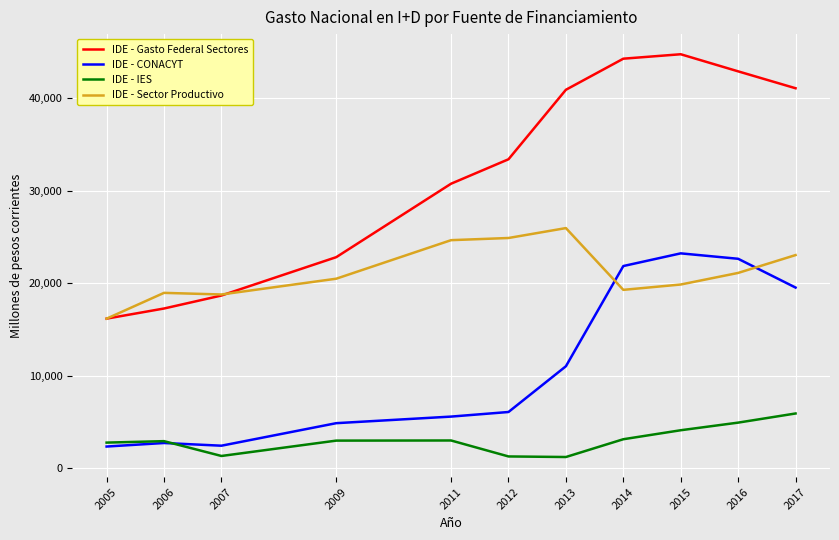

What is the spread (max minus min) of values at 2016?

37951.0